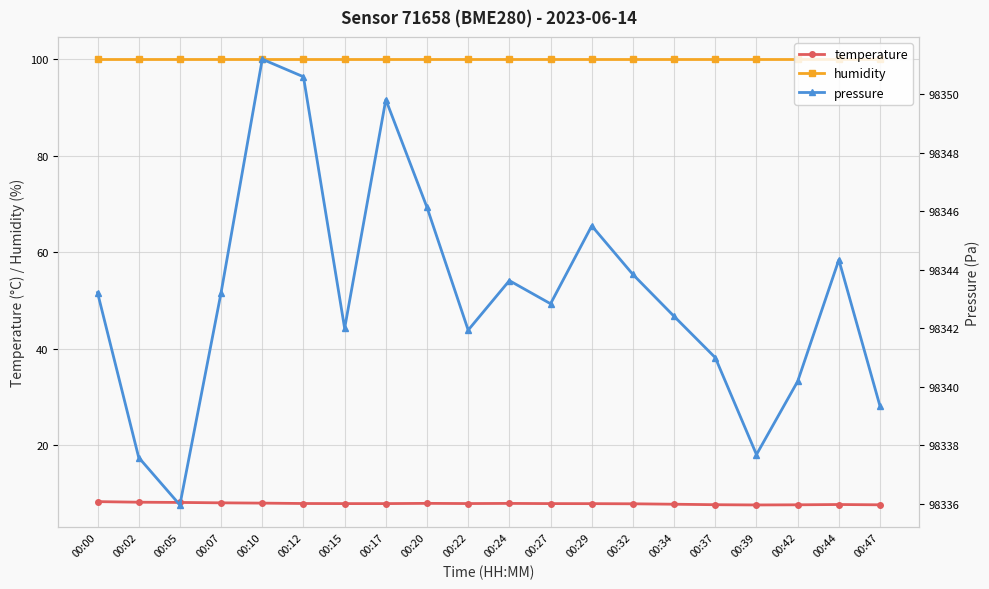

Which category has the lowest value in the humidity series?

00:00